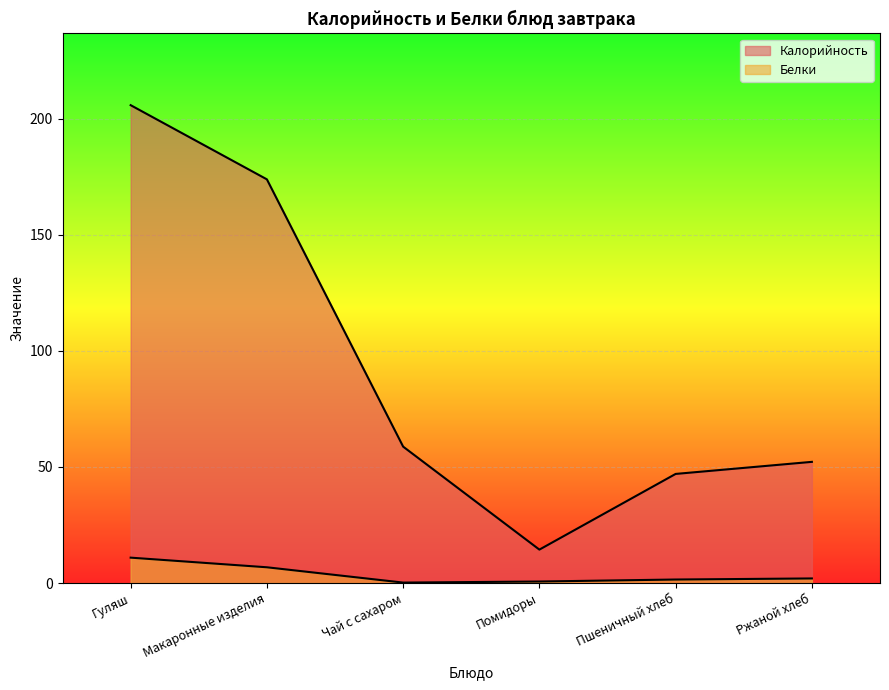

How many values in the Белки series are below 1?

2